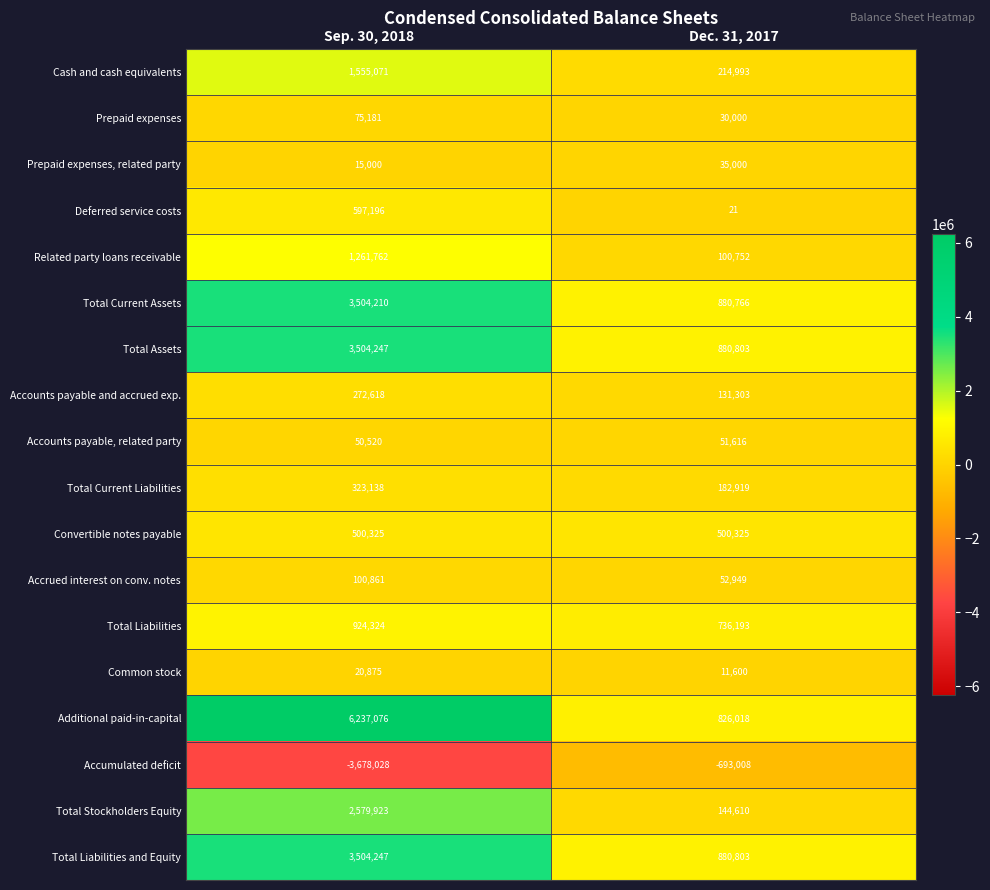

What is the difference between the highest and lowest values at Sep. 30, 2018?

9915104